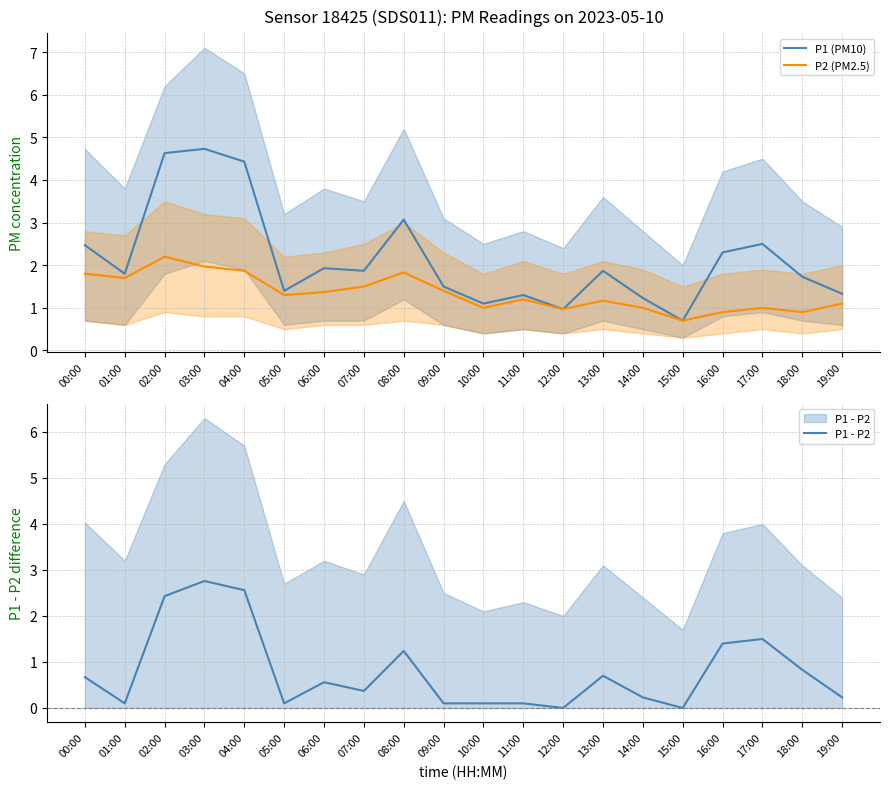

True or false: P1 and P1 - P2 intersect in this chart.

False